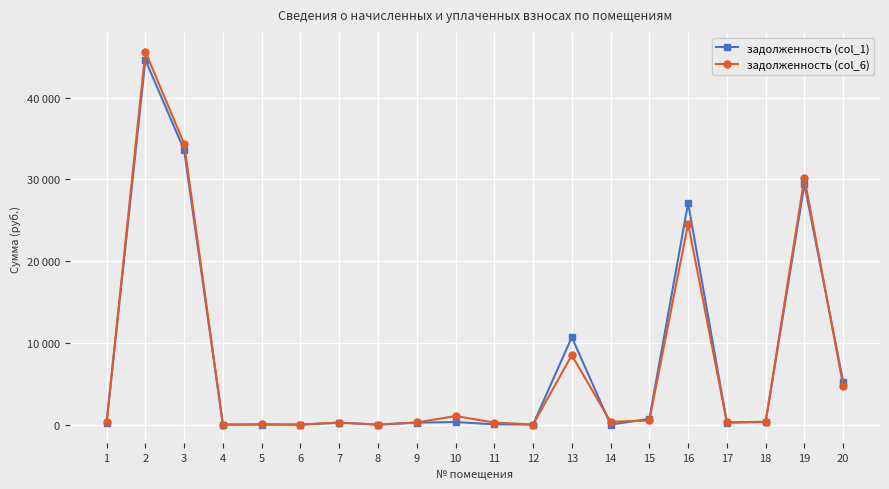

Does the chart have visible grid lines?

Yes